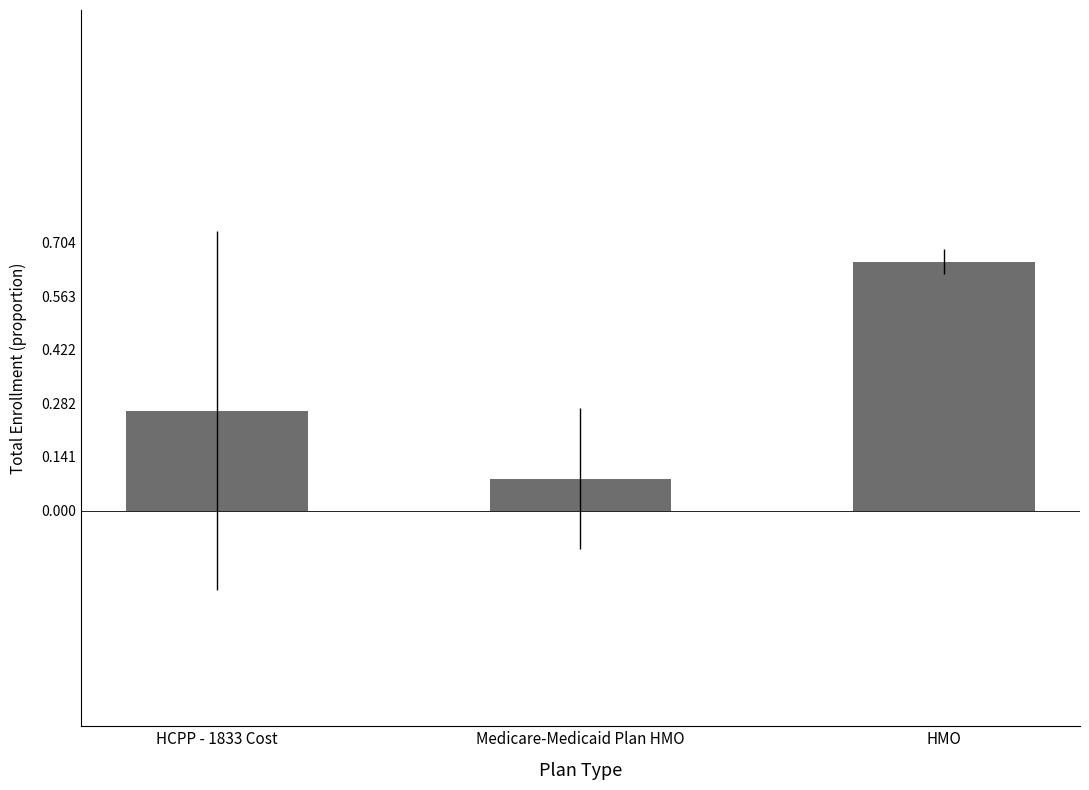

What value does the data have at Medicare-Medicaid Plan HMO?

0.1